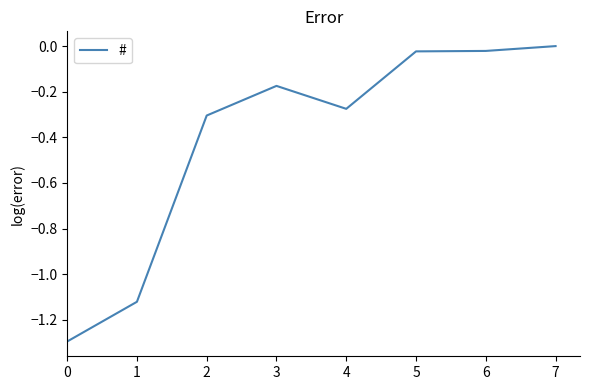

How many series are shown in this chart?

1